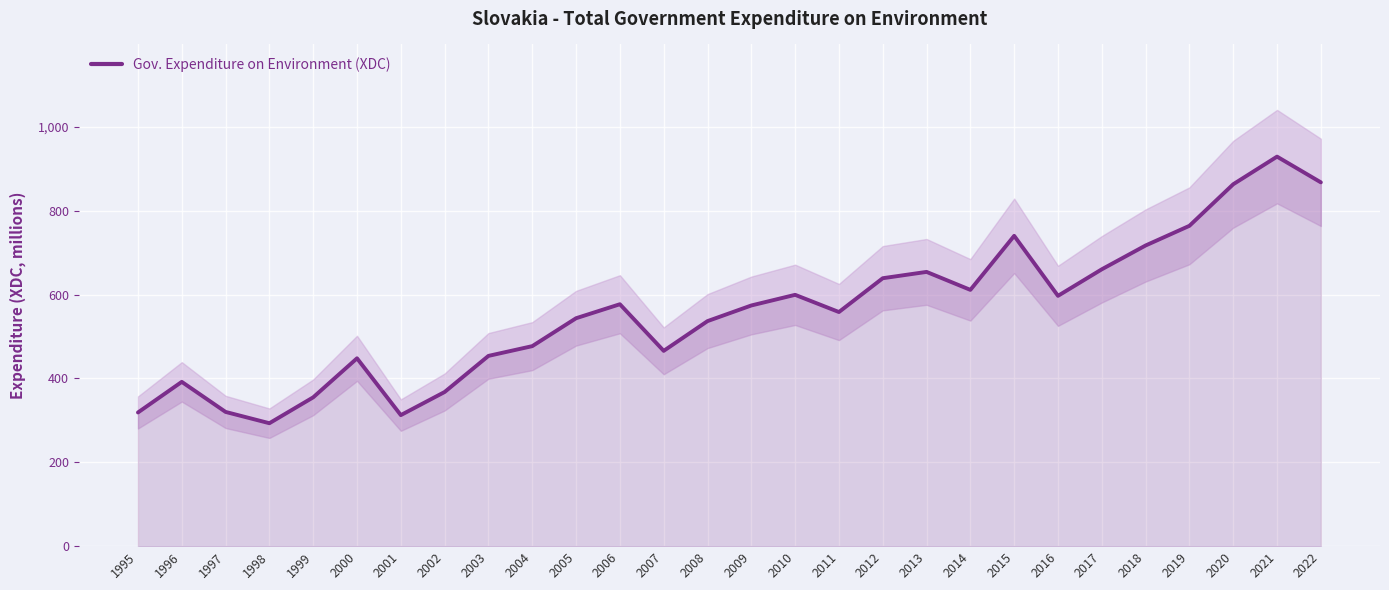

What is the lowest value of the Gov. Expenditure on Environment (XDC) series?

293.3